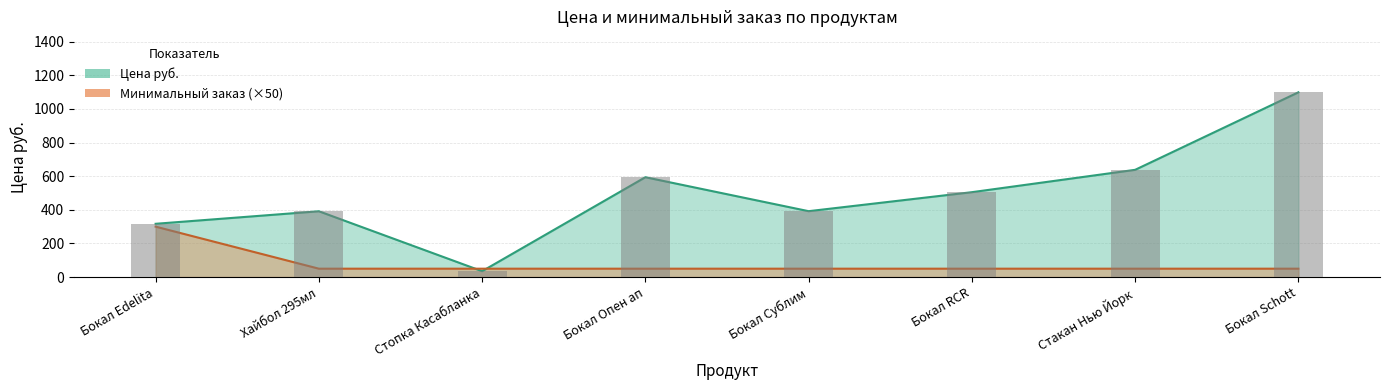

True or false: Минимальный заказ has a value of 531.4 at Бокал Edelita.

False